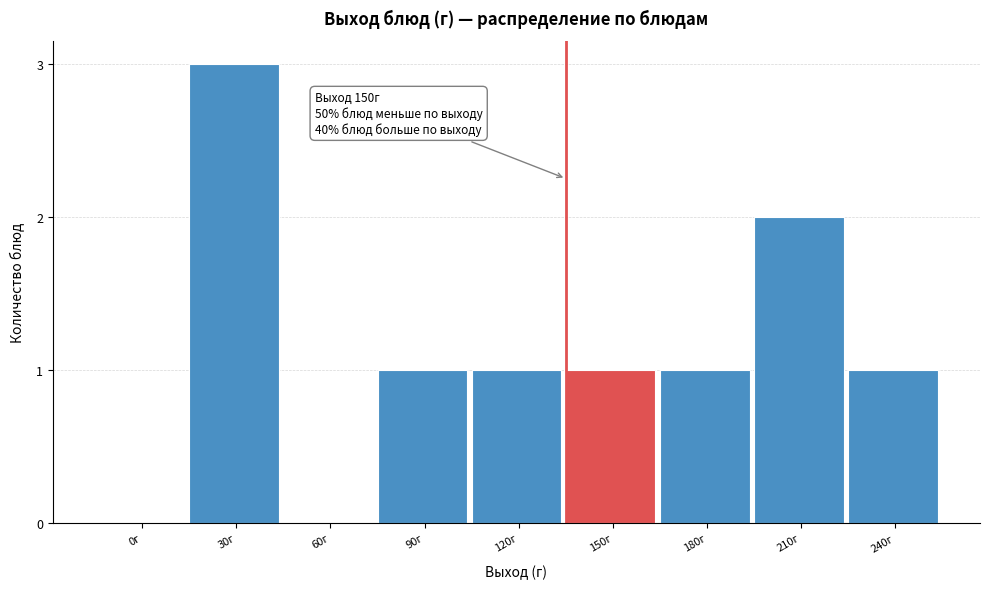

Reading left to right, what are all the values shown in this chart?

0г=0	30г=3	60г=0	90г=1	120г=1	150г=1	180г=1	210г=2	240г=1